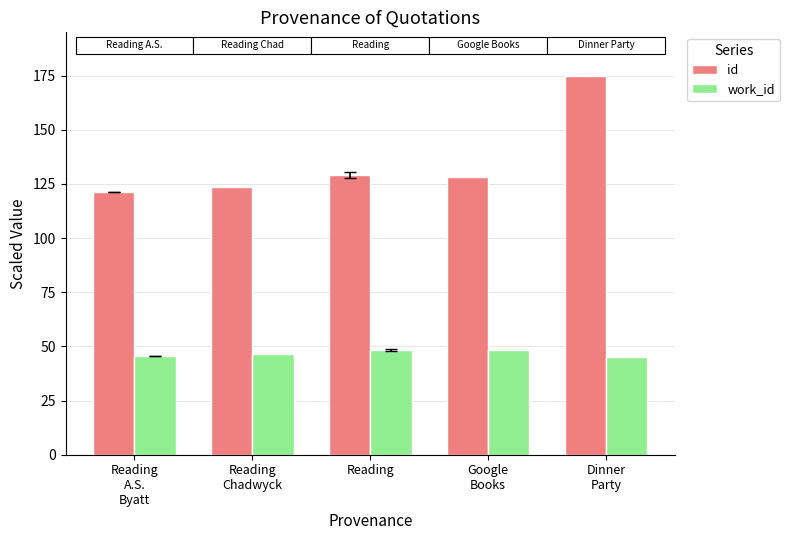

Which series has the largest range (max minus min)?

id